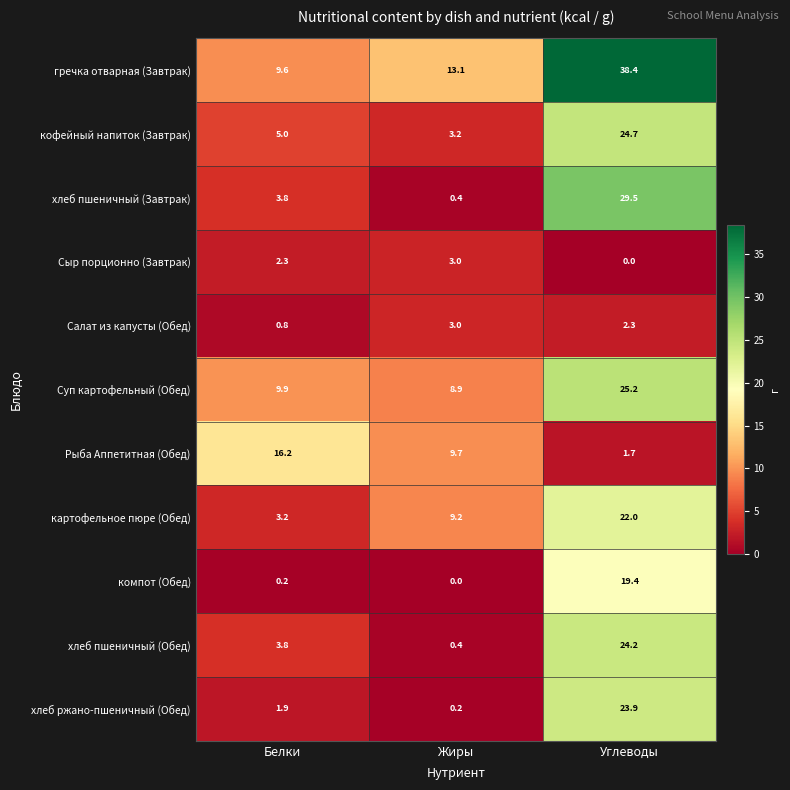

At which category is the sum across all series the highest?

Углеводы